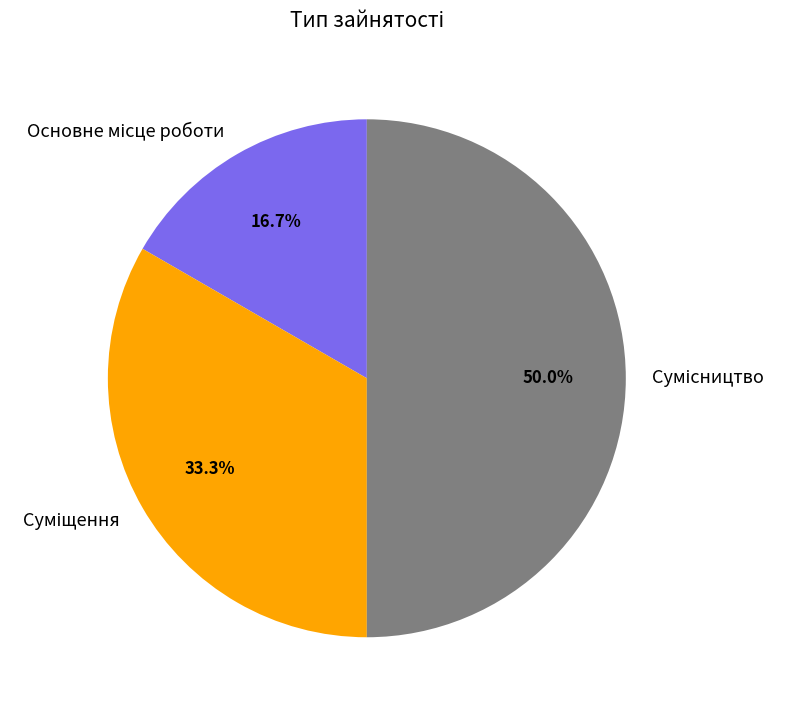

To the nearest percent, what is the average slice percentage?

33%